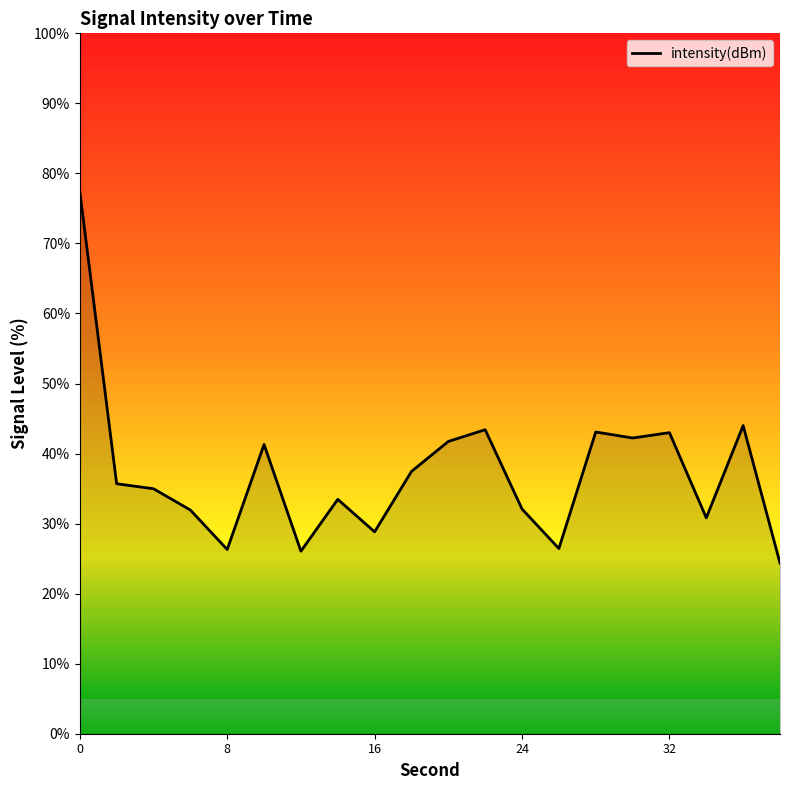

How many lines are shown in the chart?

1